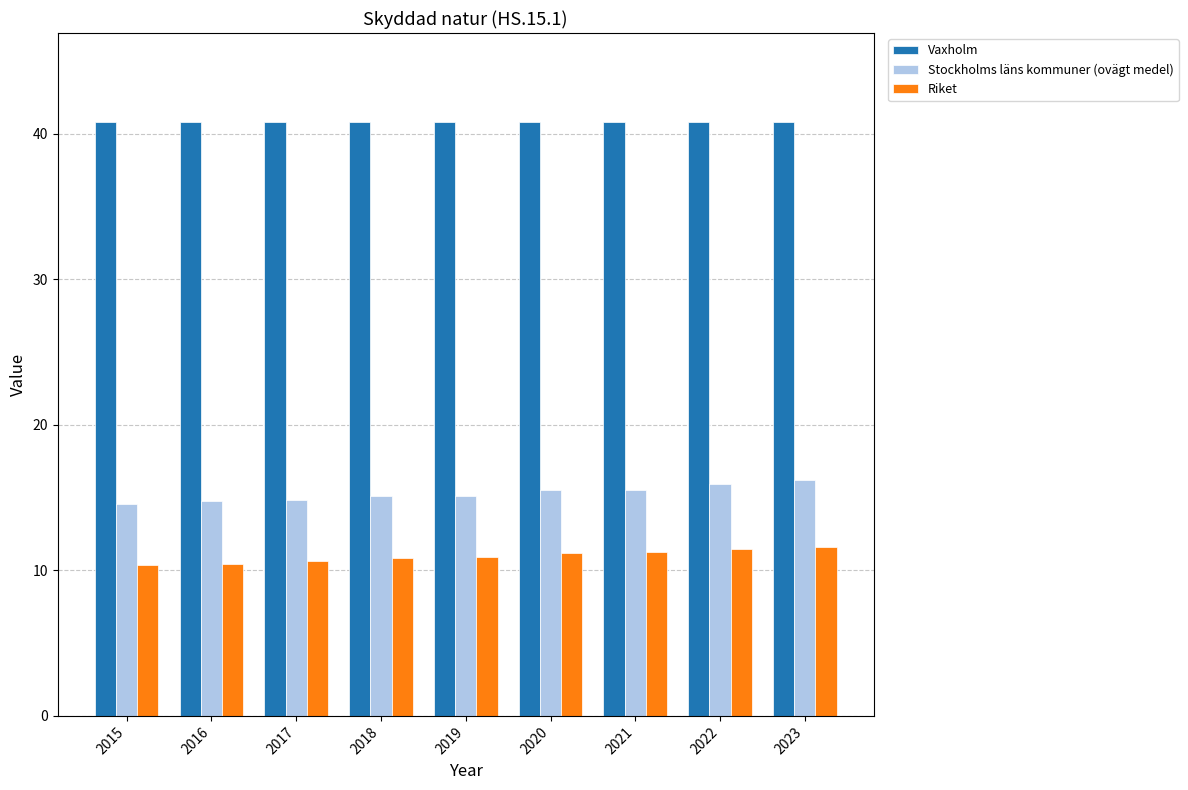

How many bars are there in total?

27